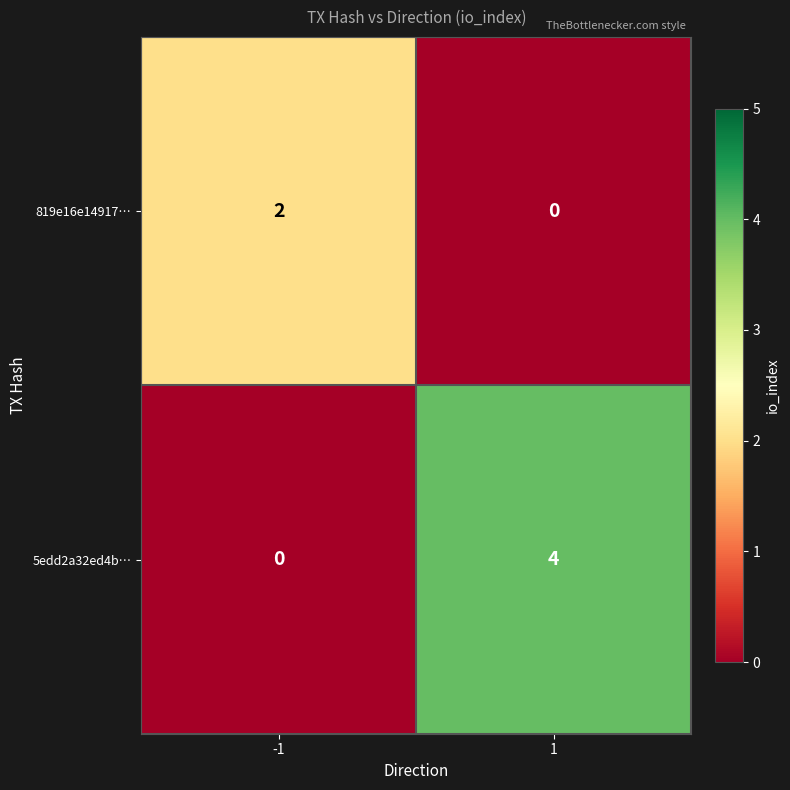

Which series has the largest range (max minus min)?

5edd2a32ed4b…